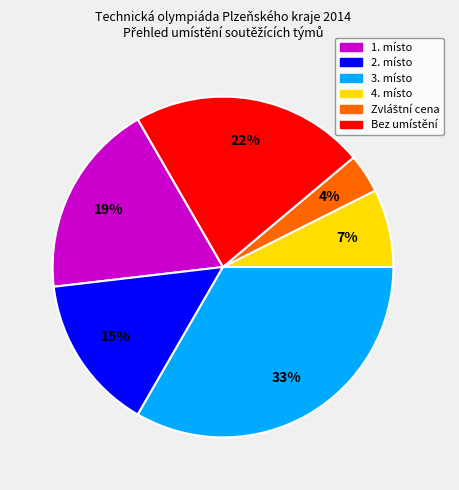

What percentage is the 1. místo slice, to the nearest percent?

19%